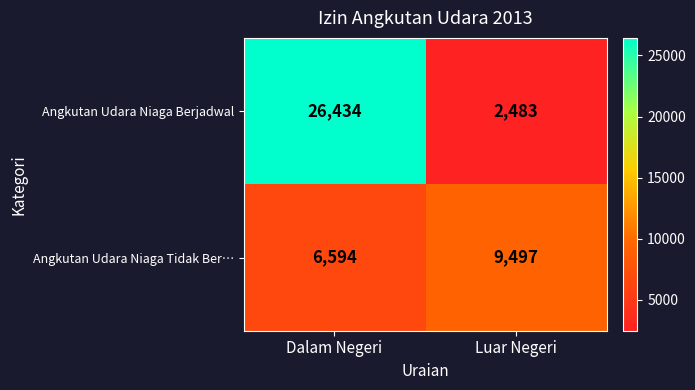

List the series in order of their overall mean, highest first.

Angkutan Udara Niaga Berjadwal, Angkutan Udara Niaga Tidak Ber…